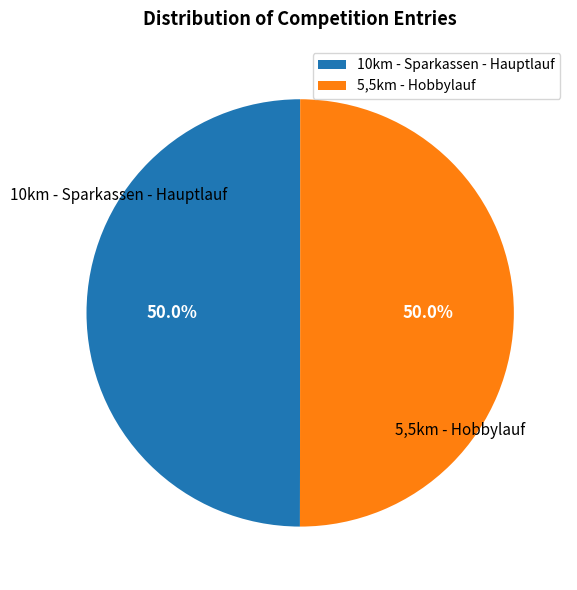

To the nearest percent, what percentage of the pie is 5,5km - Hobbylauf?

50%